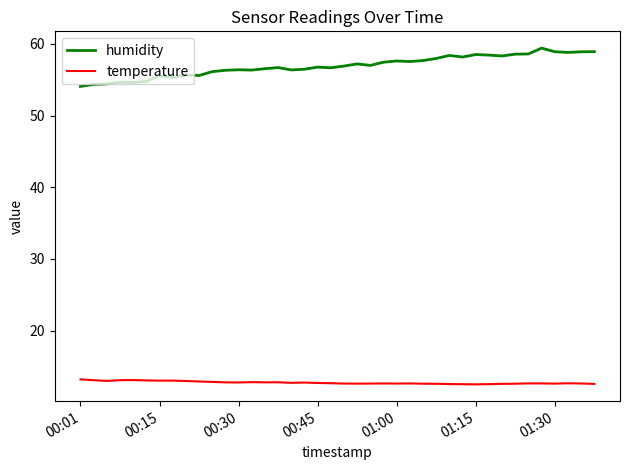

Which series has the largest range (max minus min)?

humidity